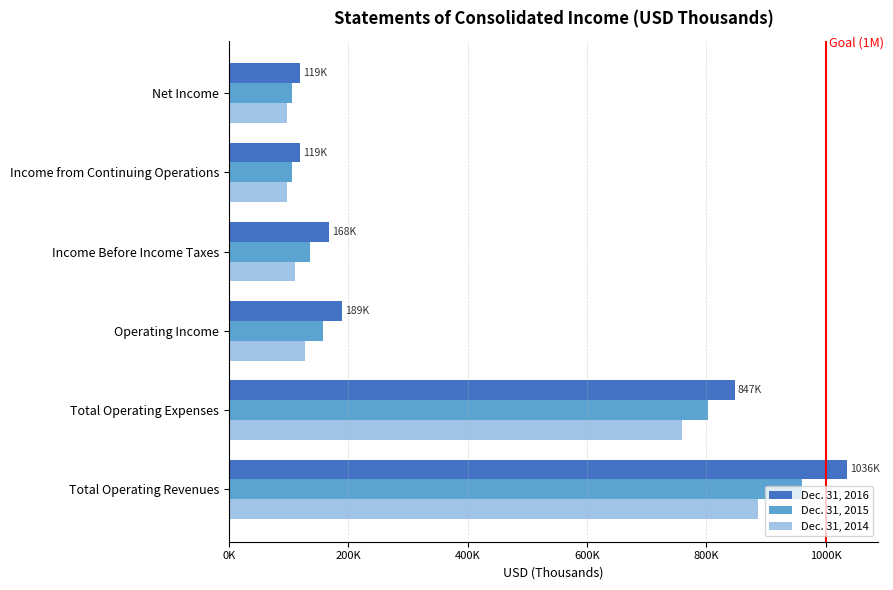

What is the difference between the maximum and minimum values in the Dec. 31, 2014 series?

789950